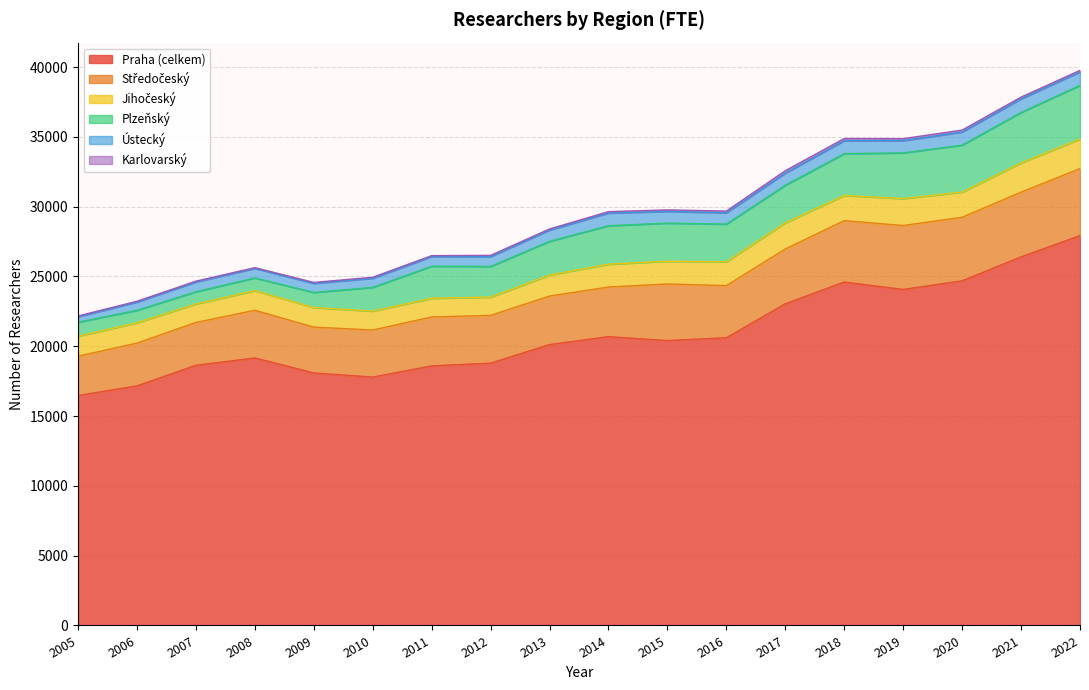

In Jihočeský, how many points are higher than both neighbors (excluding endpoints)?

5